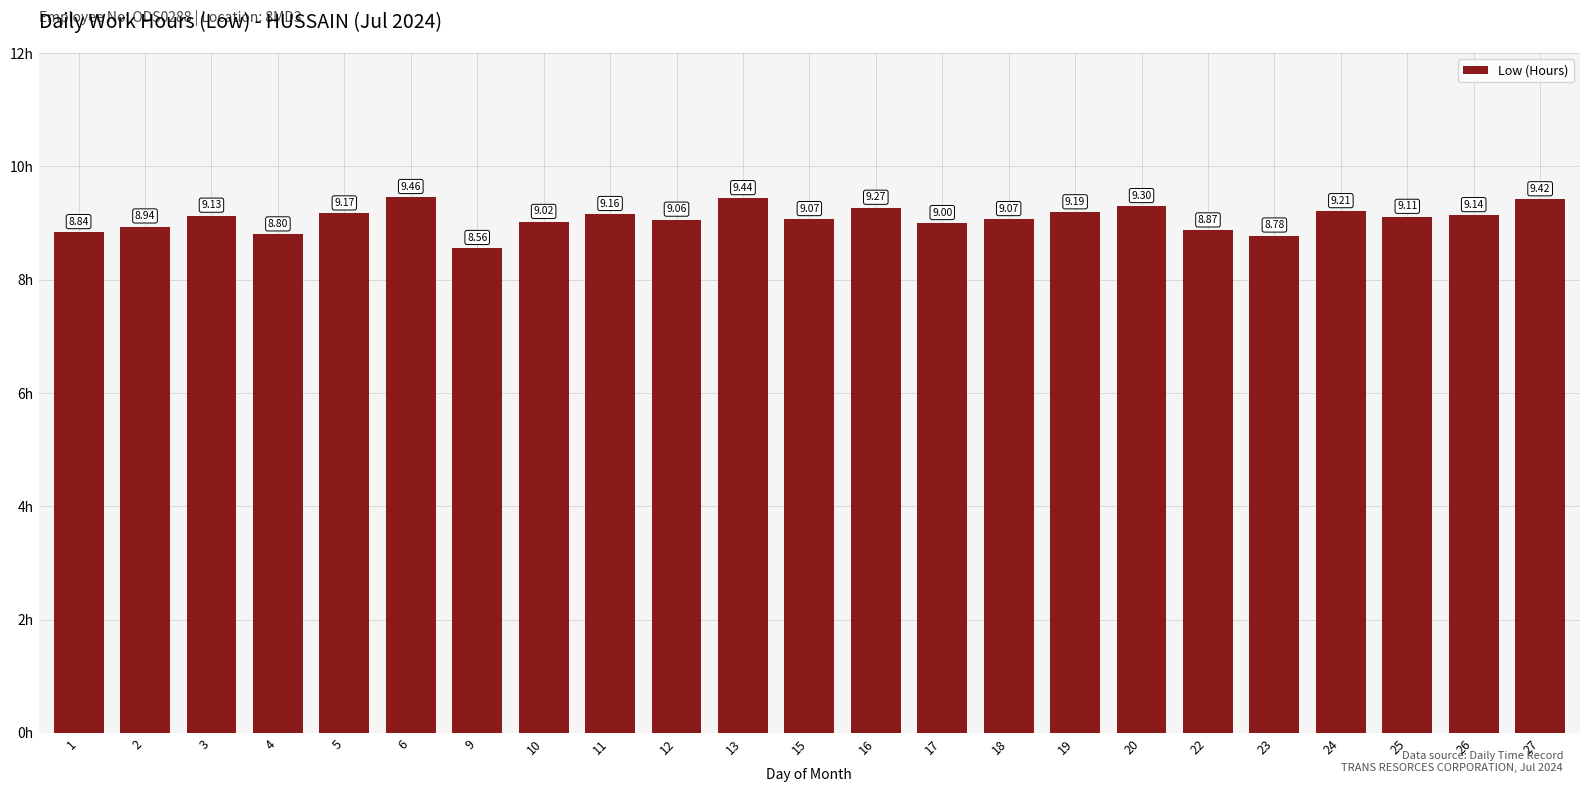

How many values are below 9?

6